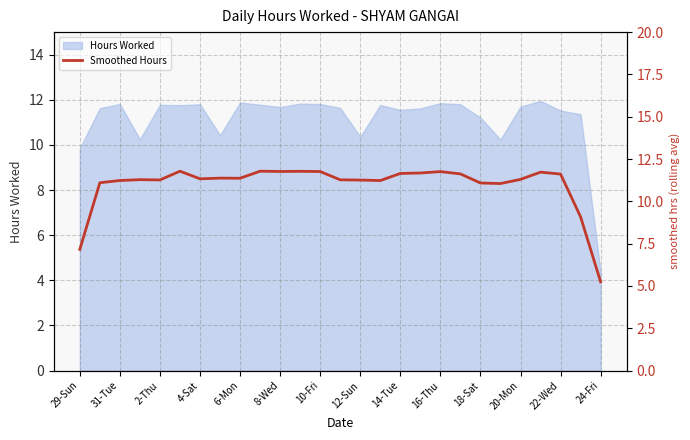

True or false: Hours Worked has a value of 11.8 at 31-Tue.

True